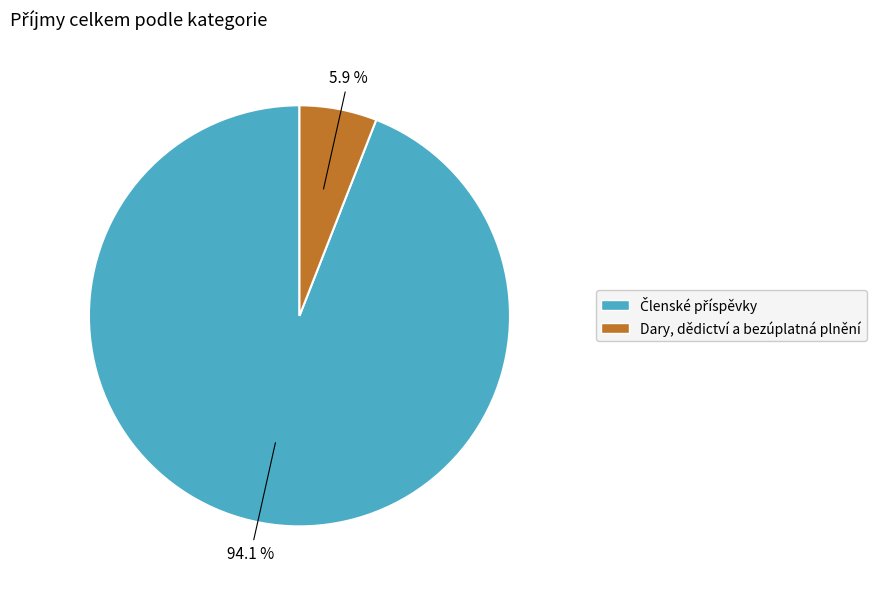

What portion of the pie excludes Dary, dědictví a bezúplatná plnění?

94.1%